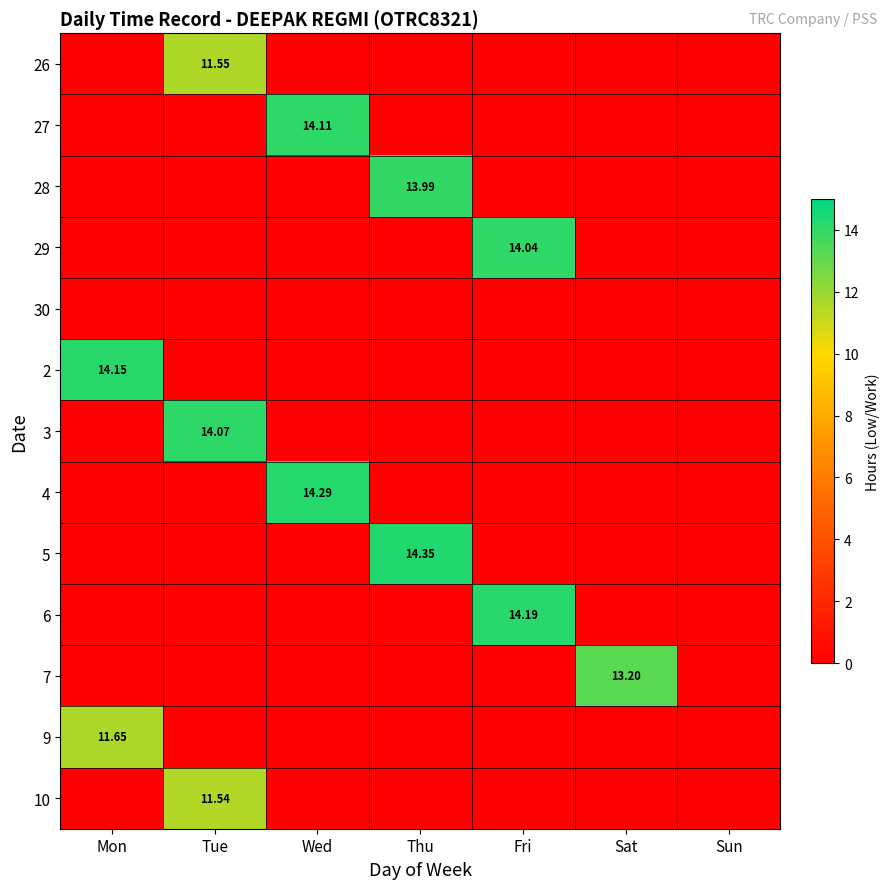

Rank the series by their maximum value, from lowest to highest.

30, 10, 26, 9, 7, 28, 29, 3, 27, 2, 6, 4, 5